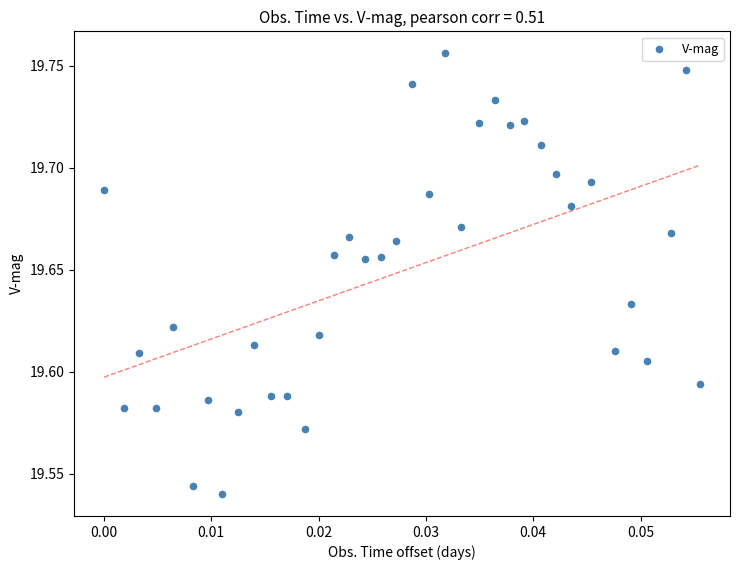

How many data points are displayed?

37